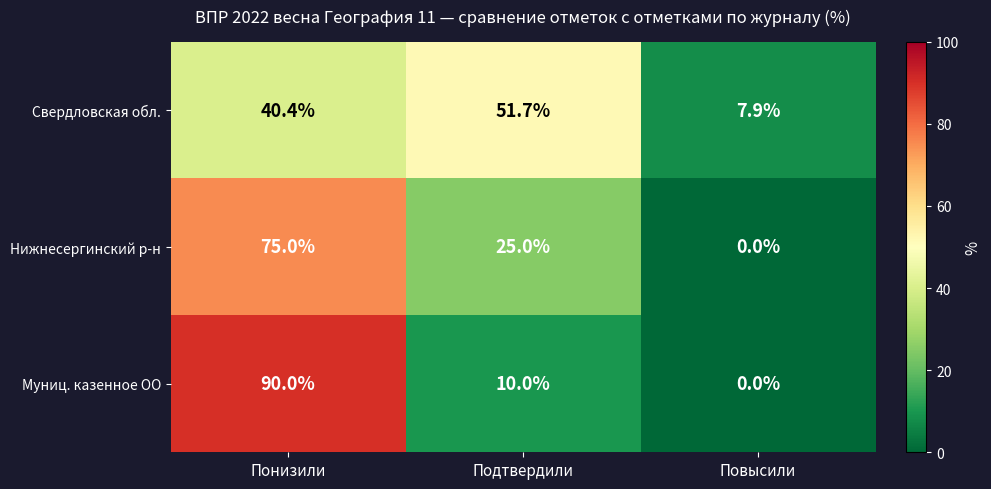

Which label corresponds to the largest value in the chart?

Понизили